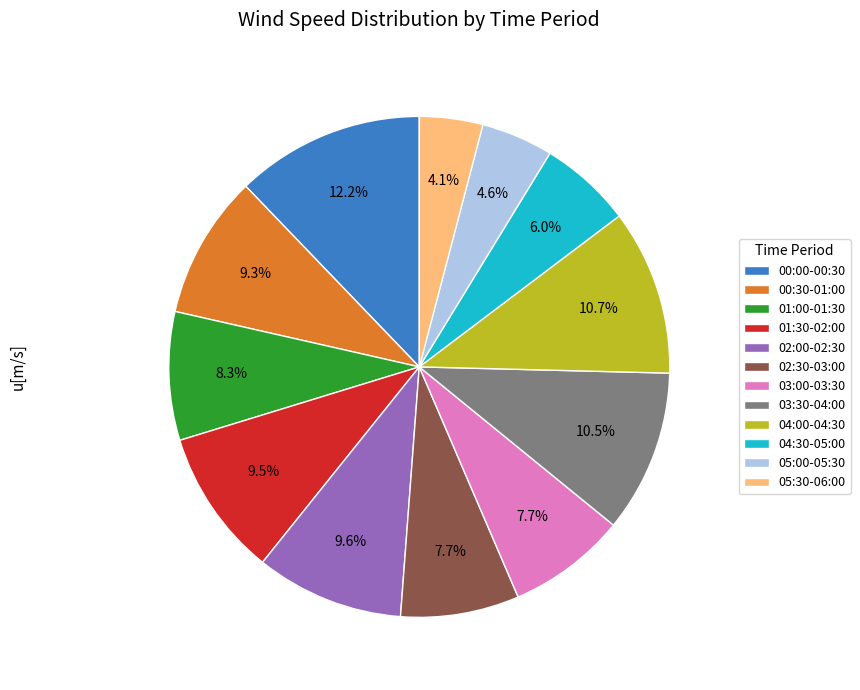

What portion of the pie excludes 05:00-05:30?

95.4%